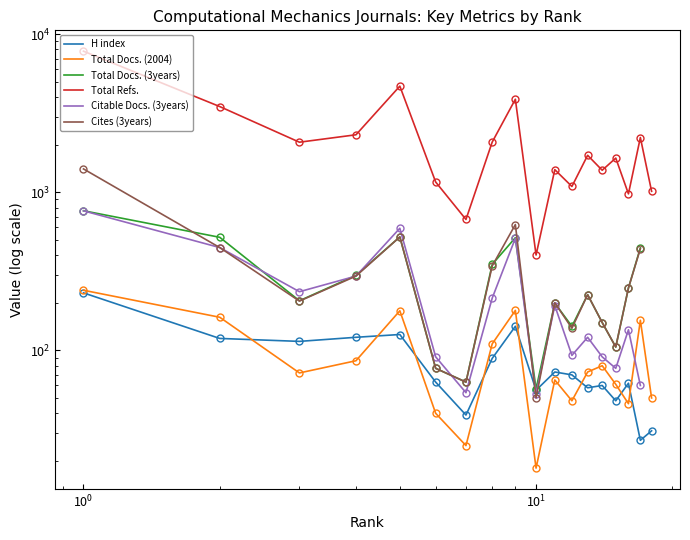

What are all the series names shown in the legend?

H index, Total Docs. (2004), Total Docs. (3years), Total Refs., Citable Docs. (3years), Cites (3years)